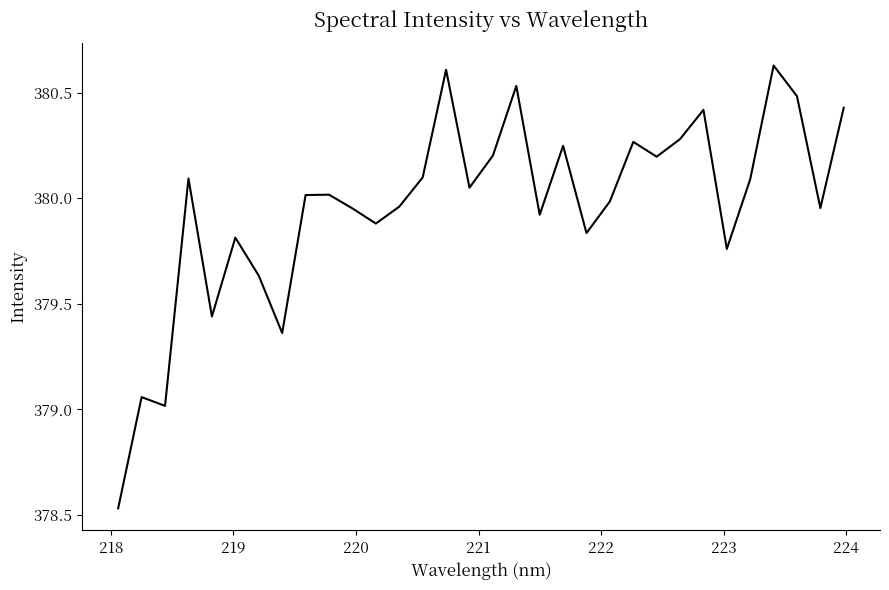

What is the difference between the maximum and minimum values?

2.1